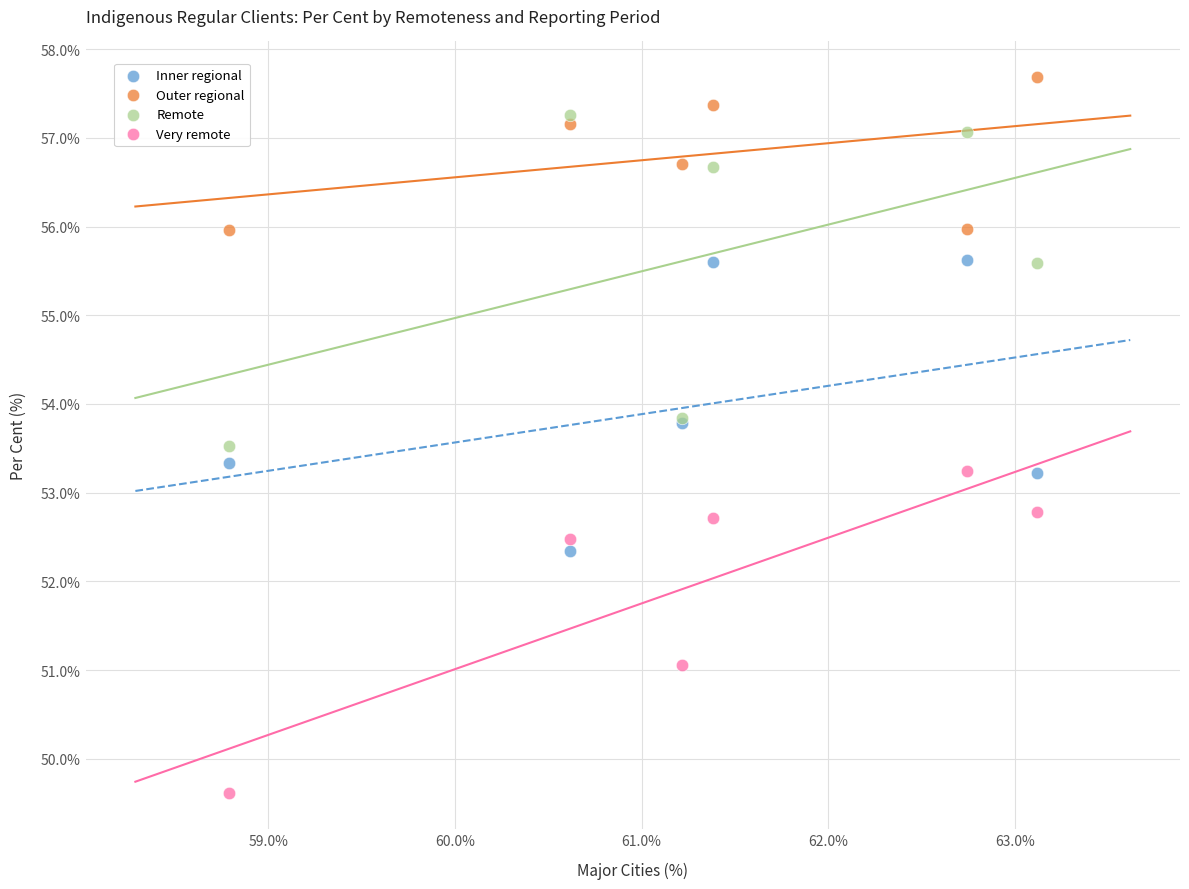

What is the X range (max minus min) for the scatter plot?

4.3